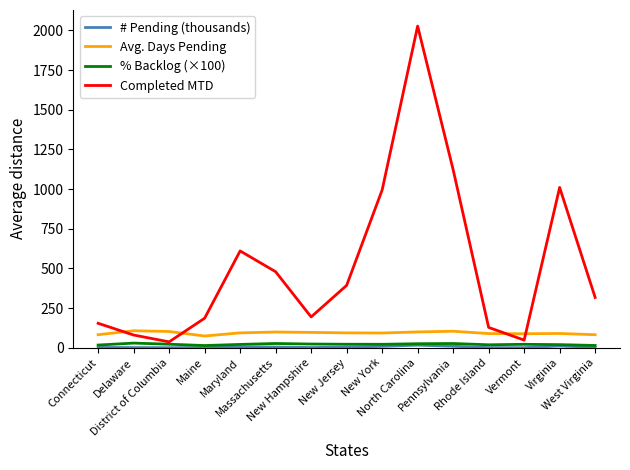

Which series has the widest spread of values?

Completed MTD